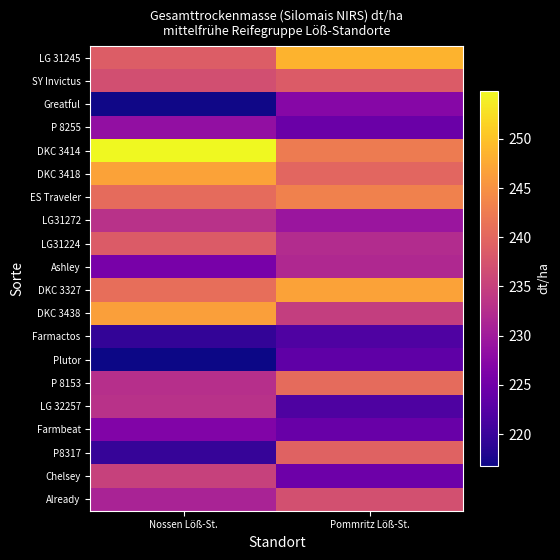

At how many categories does at least one series exceed 229?

2